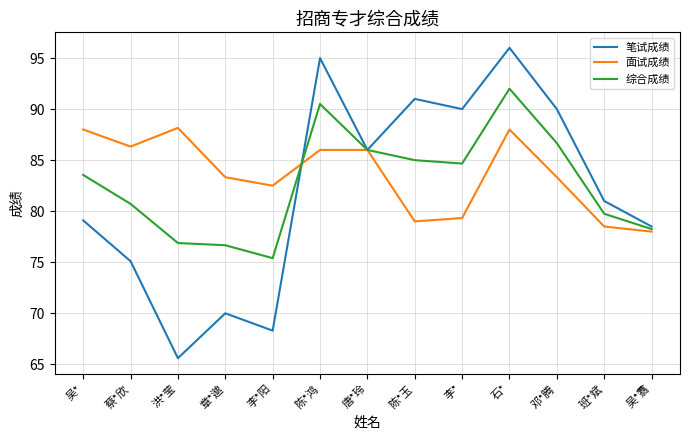

Is the value of 面试成绩 at 邓*腾 greater than the value of 综合成绩 at 章*邈?

Yes